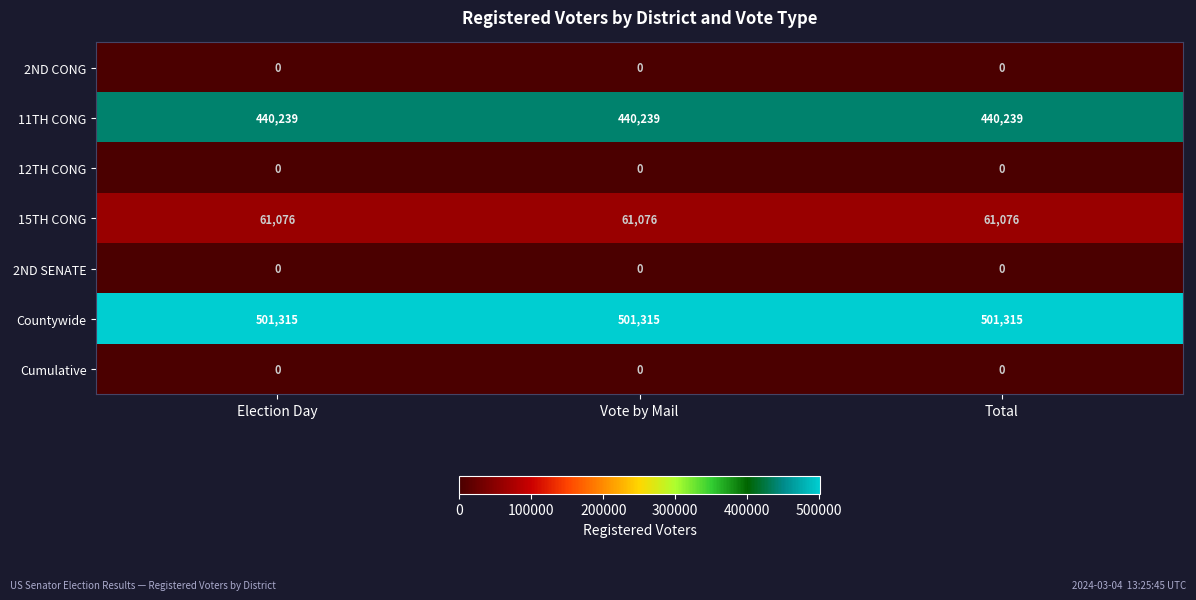

What is the minimum value for 11TH CONG?

440239